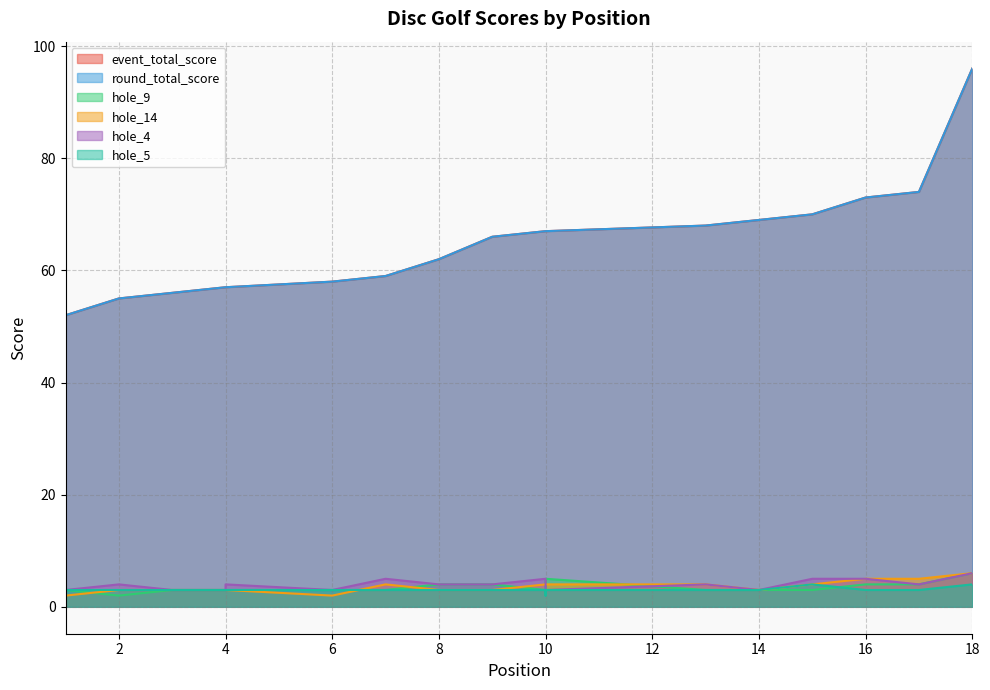

At which label does hole_14 first exceed 4?

16